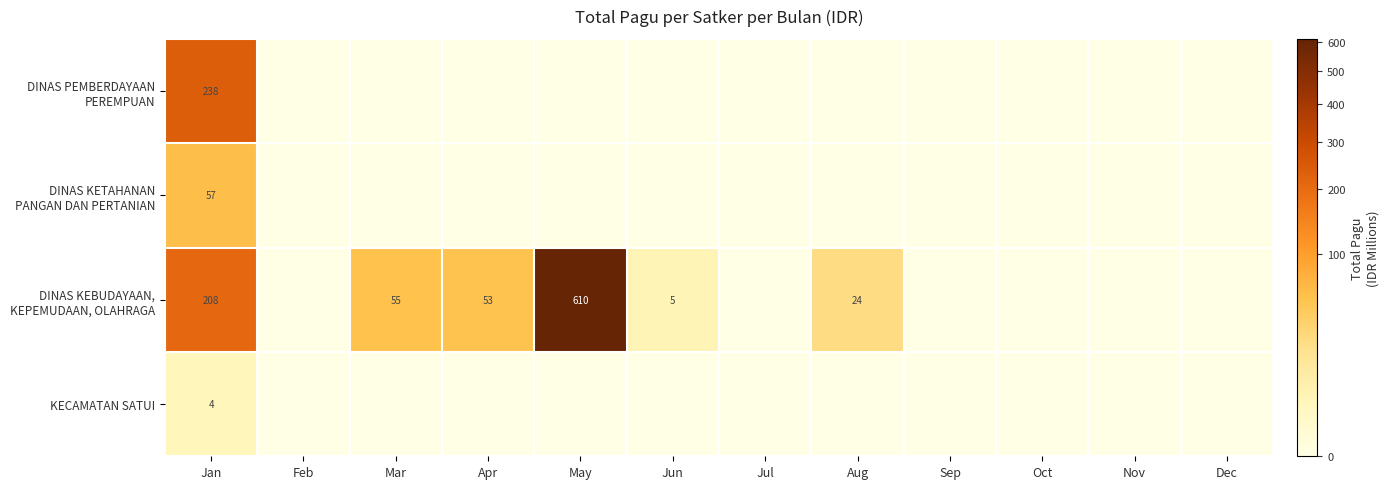

At how many categories does at least one series exceed 330?

1